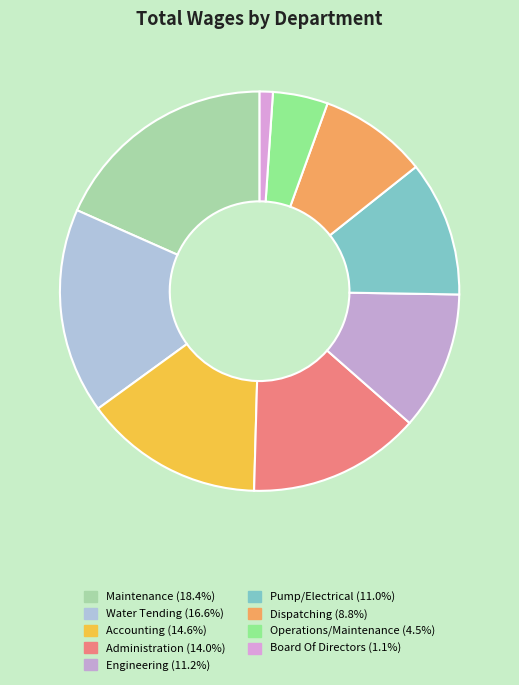

True or false: Engineering accounts for 11% of the total.

True